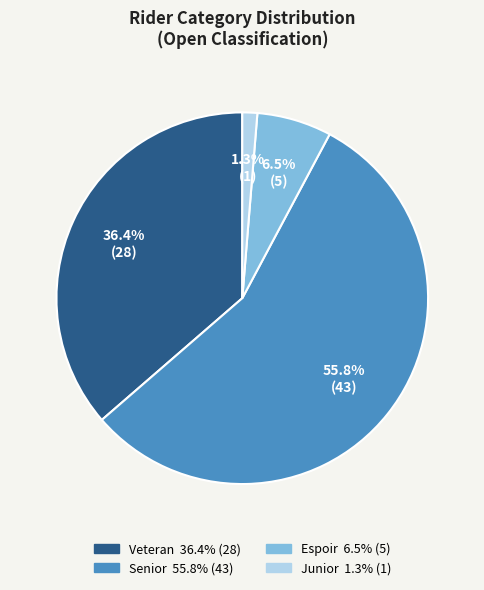

Does any single category account for the majority?

Yes